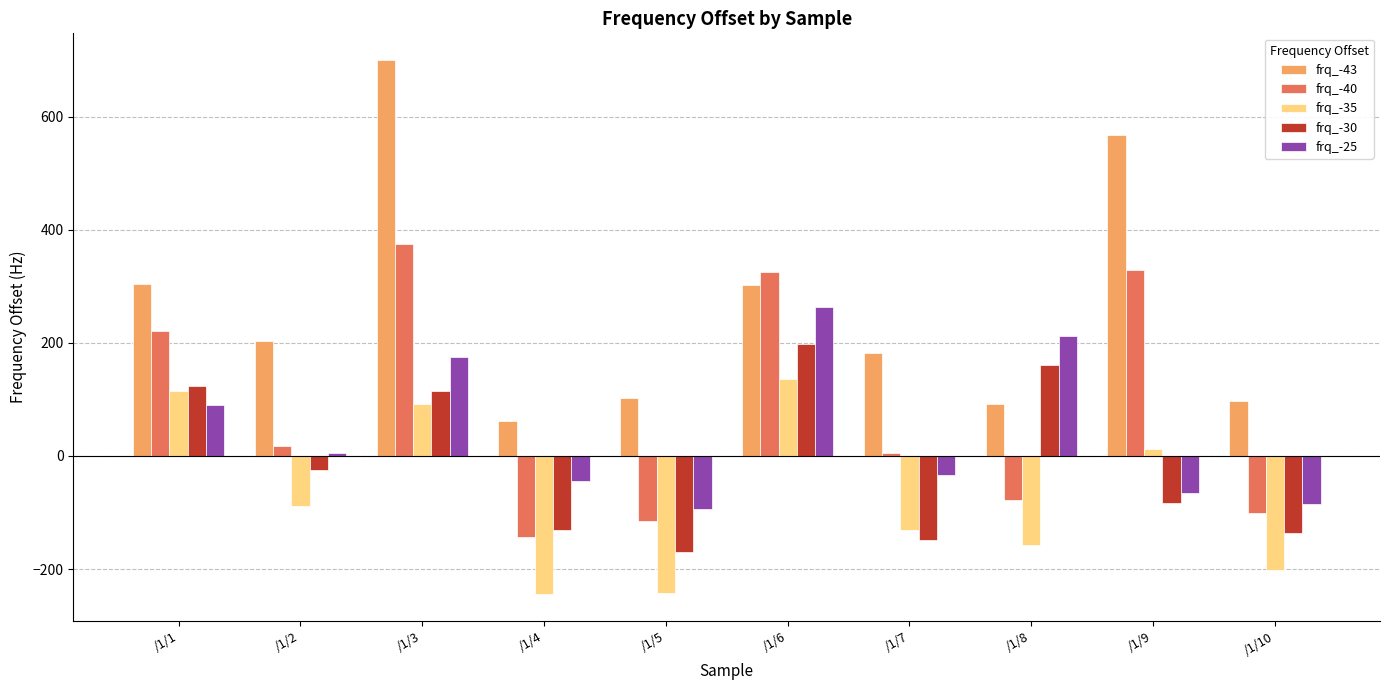

The frq_-43 series shows 97.2 at /1/10. True or false?

True